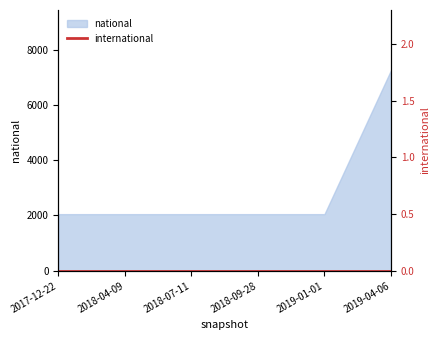

Reading left to right, extract all data points from this chart.

2017-12-22=2049	2018-04-09=2049	2018-07-11=2049	2018-09-28=2049	2019-01-01=2049	2019-04-06=7254